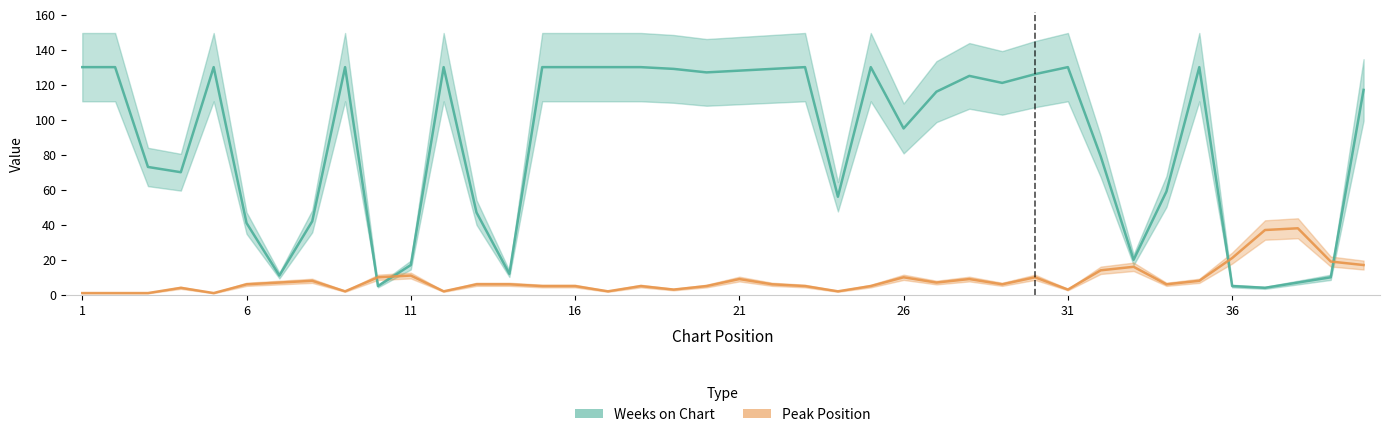

Where is Weeks on Chart nearest to the value 67?

4